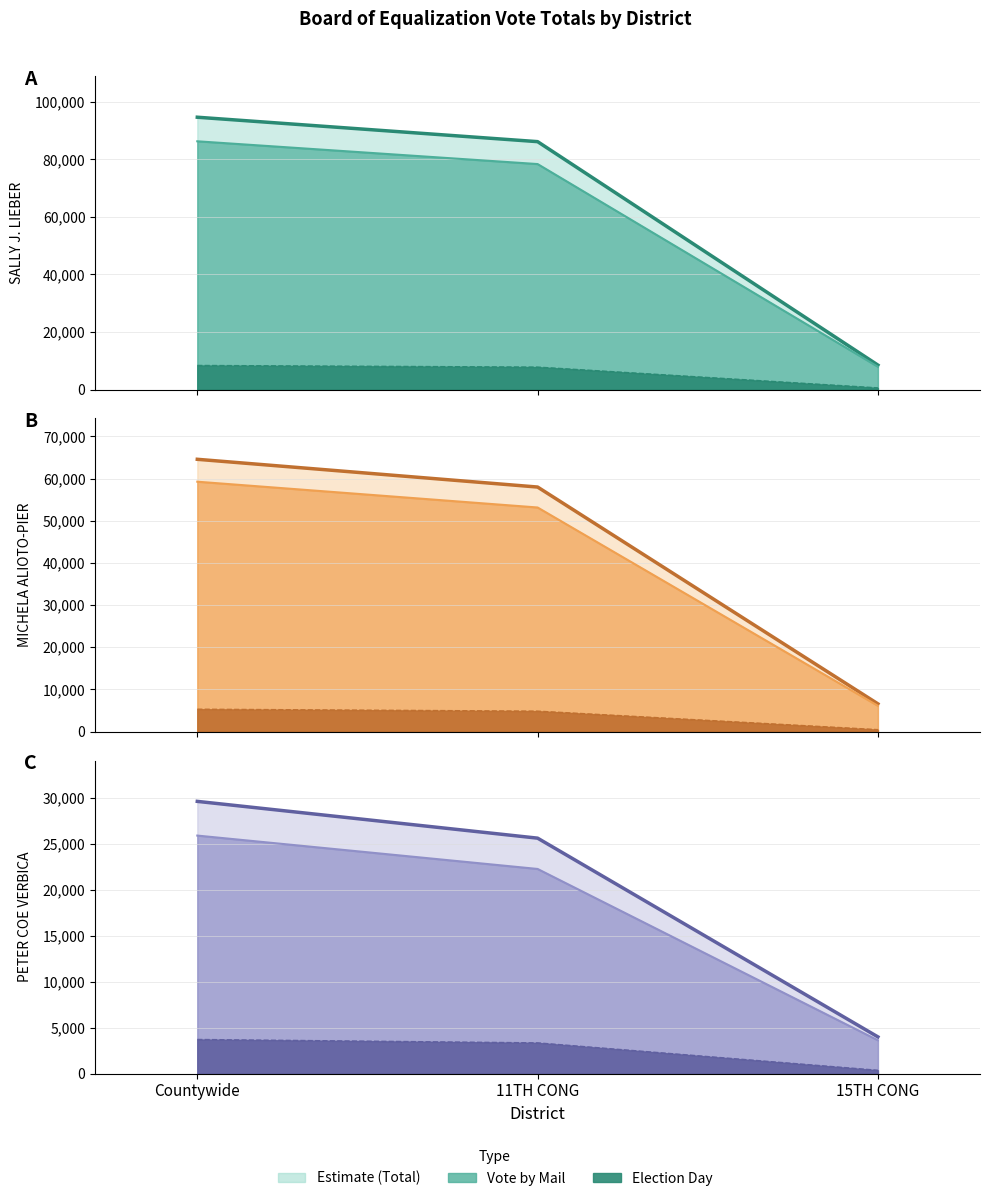

Is it true that MICHELA ALIOTO-PIER (DEM) equals 9246 at 15TH CONG?

False